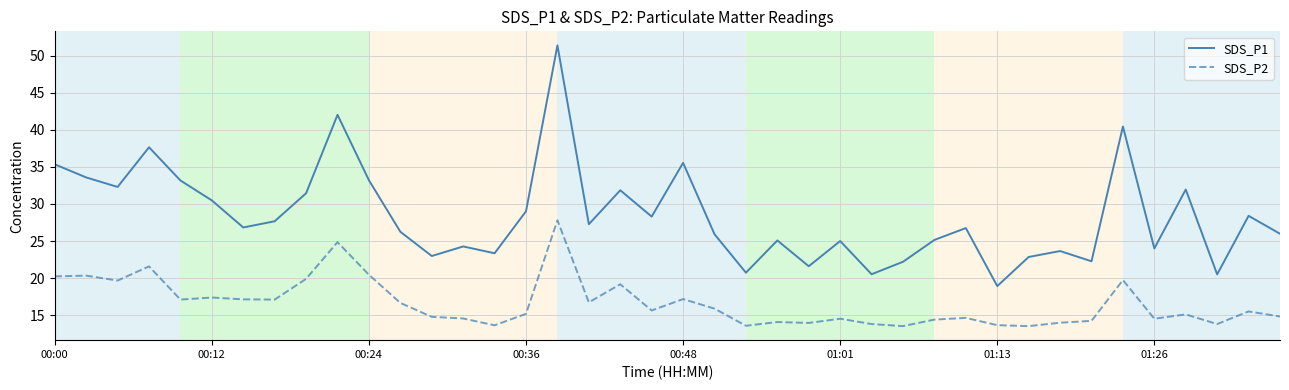

In SDS_P1, how many points are higher than both neighbors (excluding endpoints)?

13